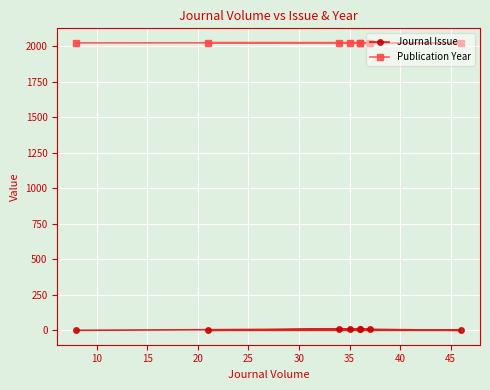

Which series has the largest range (max minus min)?

Journal Issue